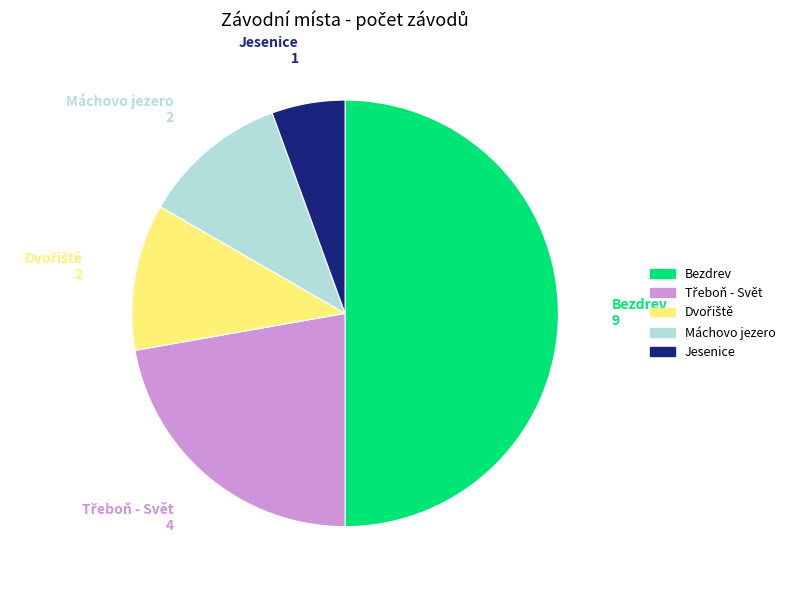

True or false: Bezdrev accounts for 40% of the total.

False